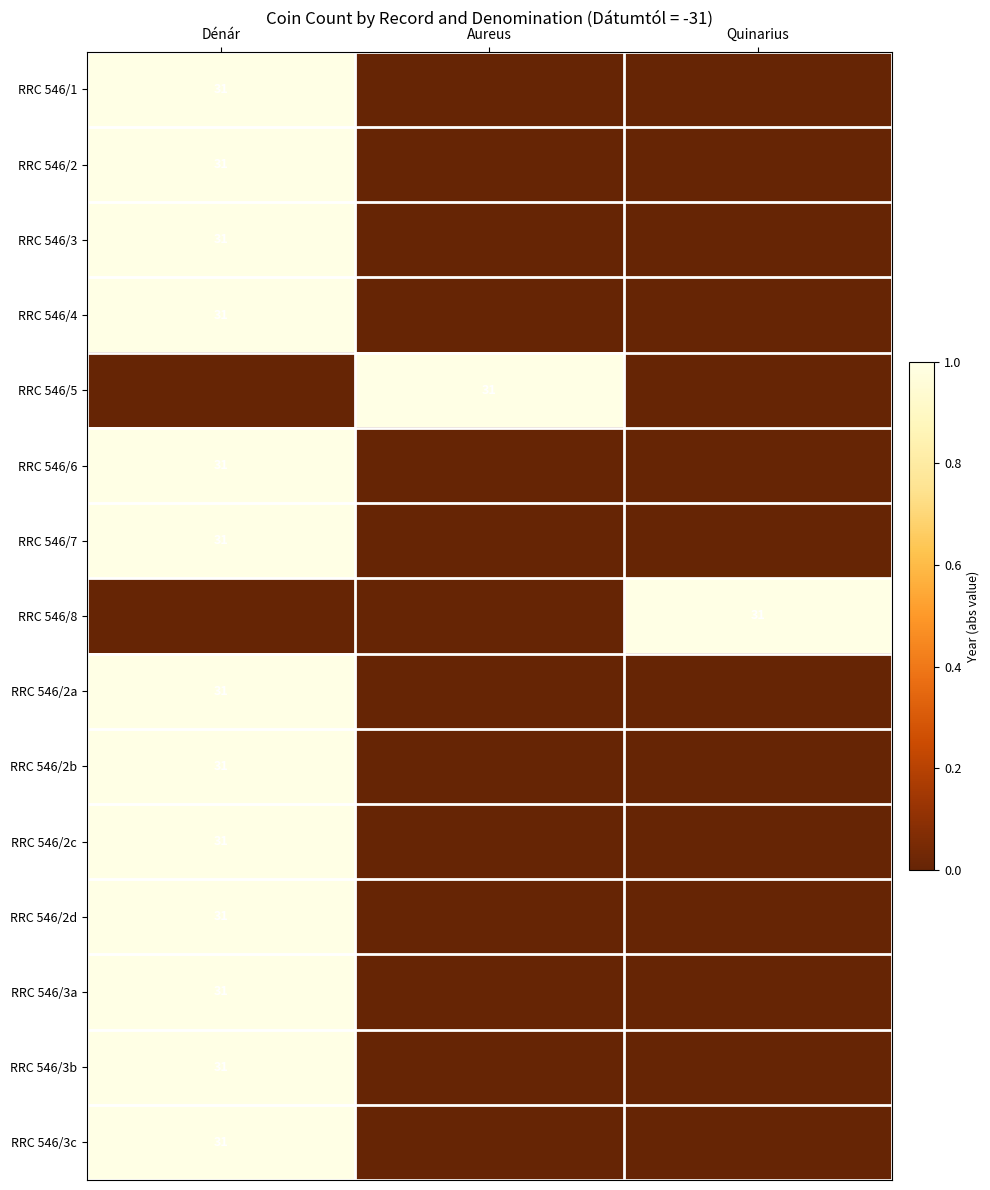

How many distinct data groups are displayed?

15